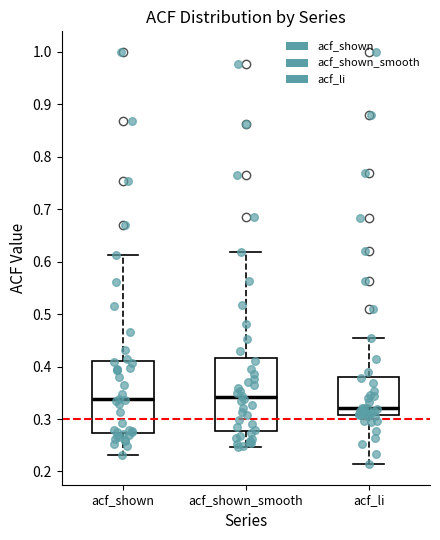

Reading left to right, transcribe this box plot: for each box, give where its median line is, the range the box spans, and where its two whiskers end, as read against the y-axis. The values are not printed on the chart, so give them approximately, as read against the axis.

acf_shown: median 0.34, box 0.27 to 0.41, whiskers 0.23 to 0.61
acf_shown_smooth: median 0.34, box 0.28 to 0.42, whiskers 0.25 to 0.62
acf_li: median 0.32, box 0.31 to 0.38, whiskers 0.21 to 0.45